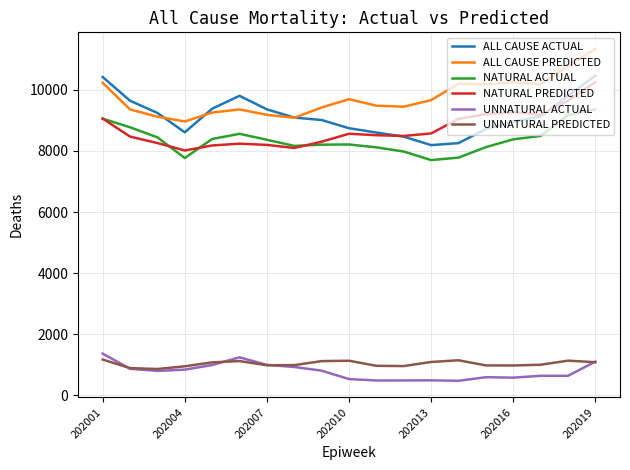

True or false: UNNATURAL ACTUAL and NATURAL PREDICTED cross at least once.

False